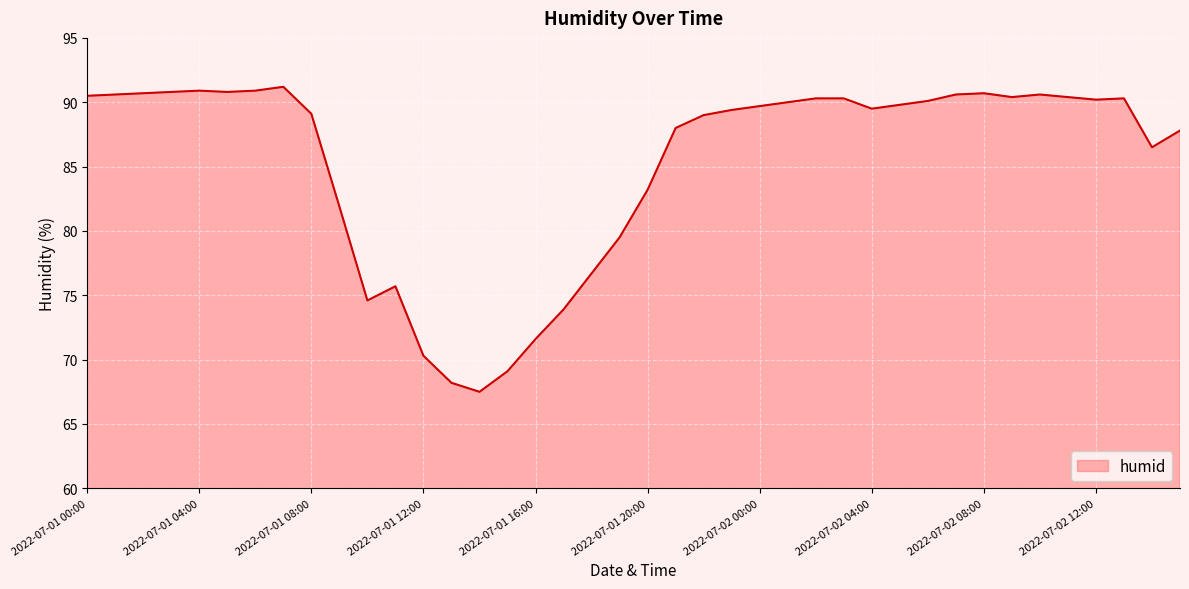

What is the difference between the maximum and minimum values?

23.7